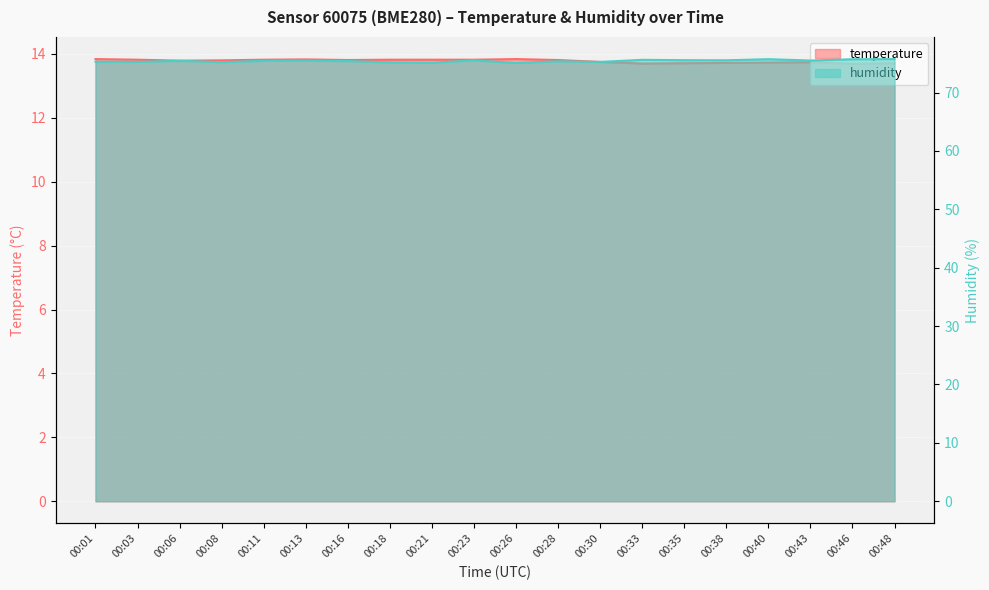

Is the value of humidity at 00:11 greater than the value of temperature at 00:01?

Yes